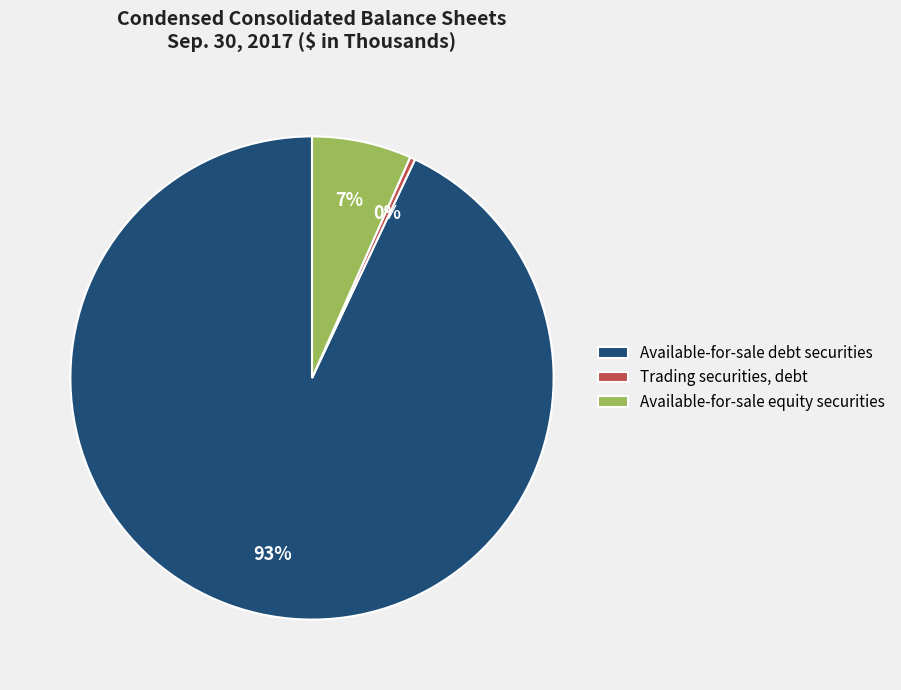

Which category has the biggest portion of the pie?

Available-for-sale debt securities